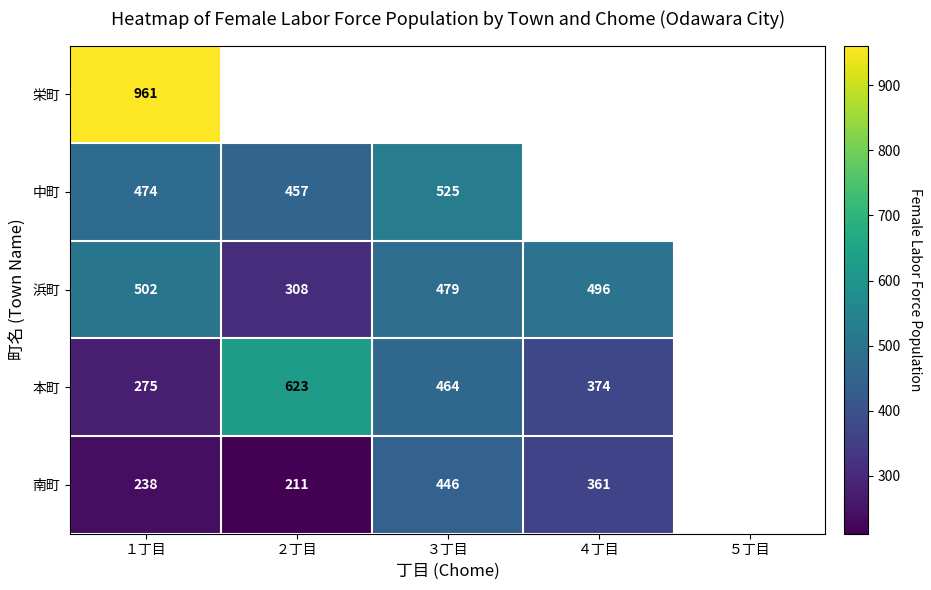

Is it true that 浜町 equals 479 at ３丁目?

True